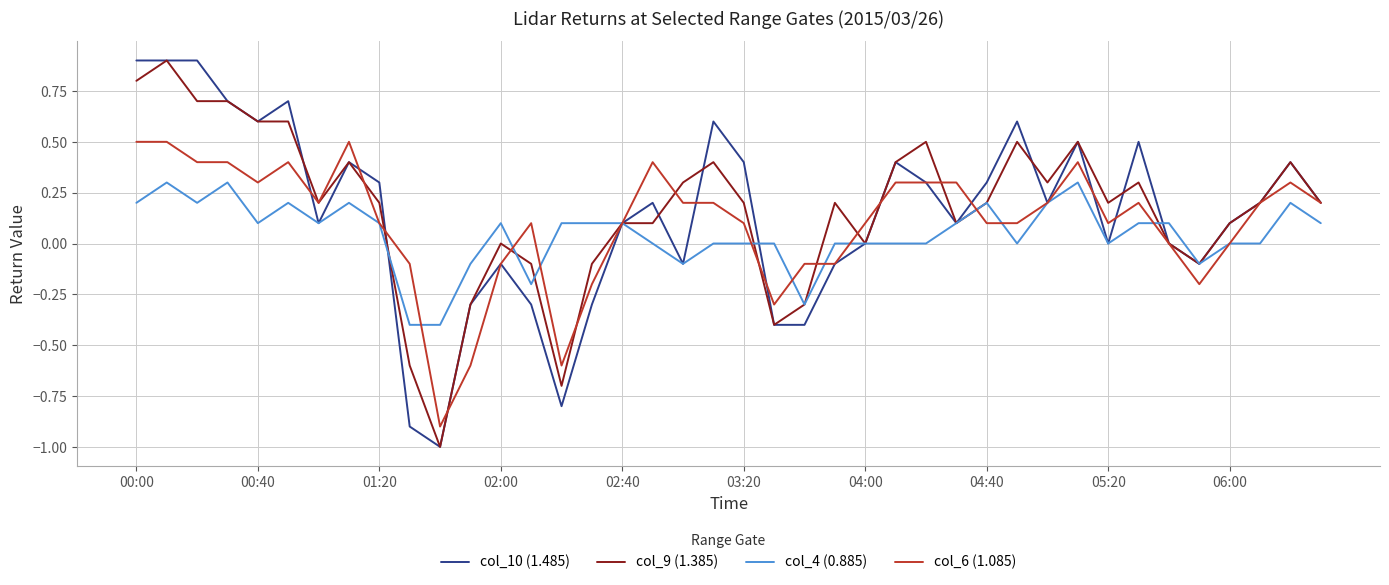

Does the chart display data point markers on the line(s)?

No